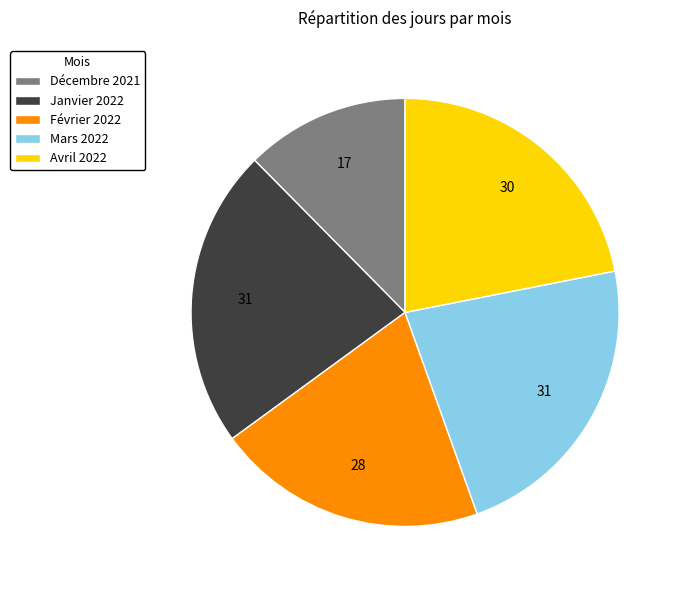

The Janvier 2022 slice represents 14% of the pie. True or false?

False